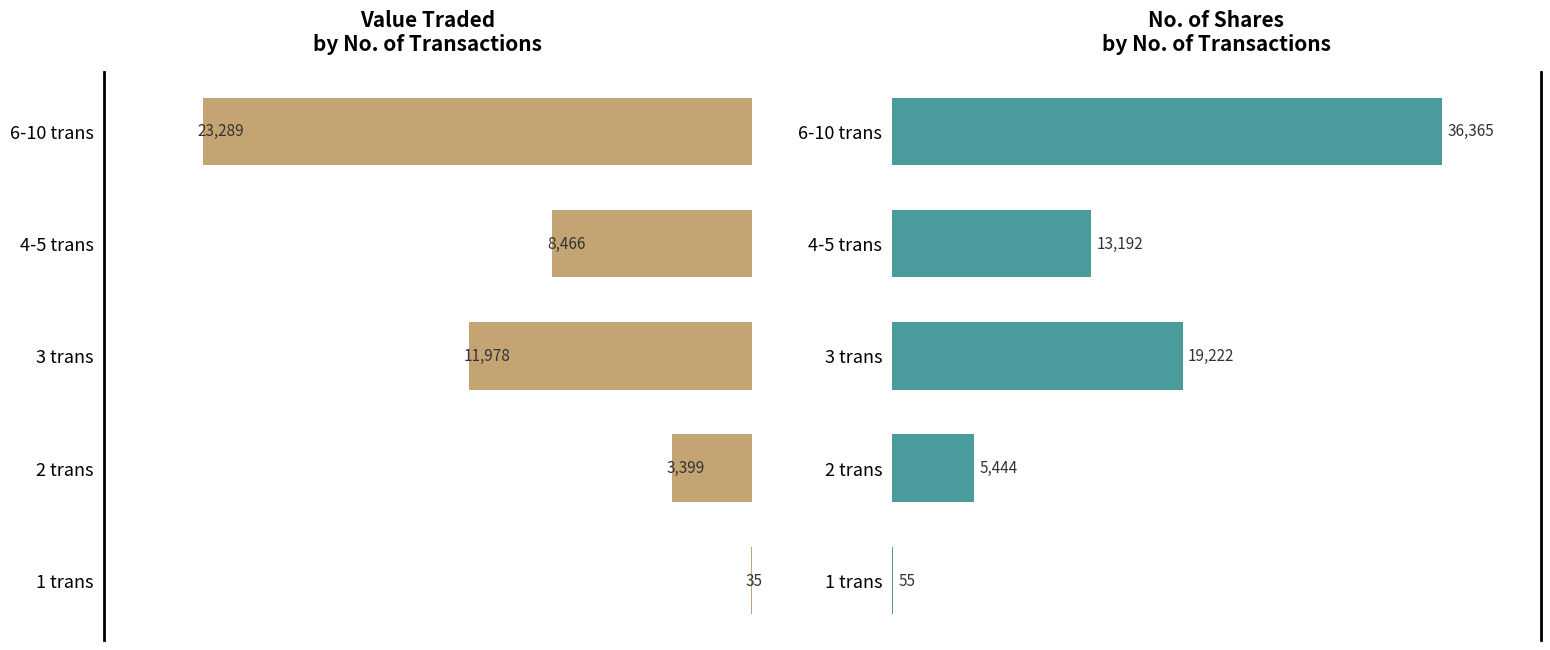

Is it true that No. of Shares equals 61286 at 6-10 trans?

False